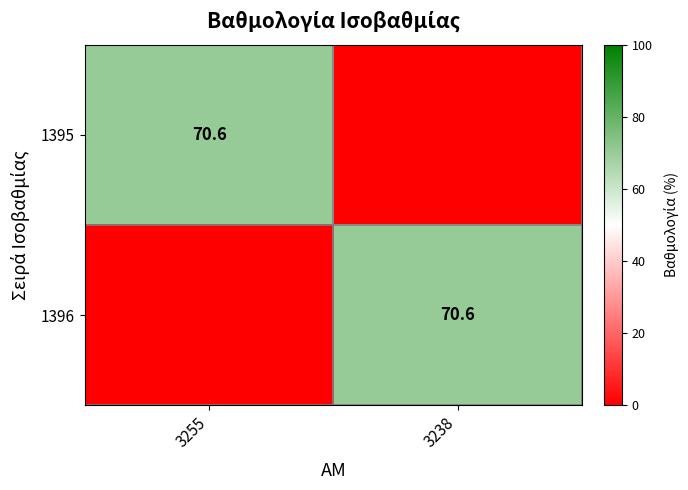

True or false: 1396 has a value of 70.6 at 3238.

True